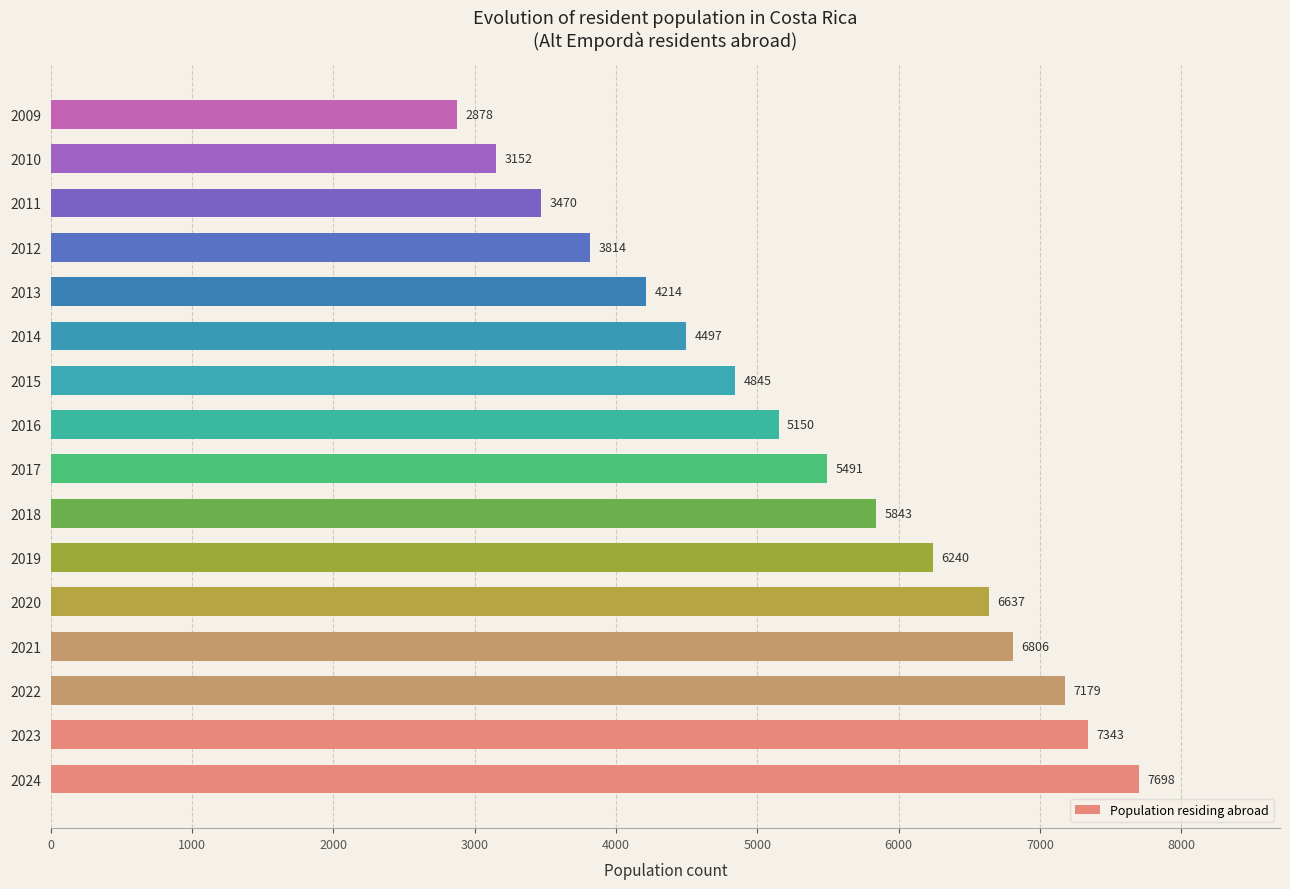

Rank the categories by value from lowest to highest.

2009, 2010, 2011, 2012, 2013, 2014, 2015, 2016, 2017, 2018, 2019, 2020, 2021, 2022, 2023, 2024